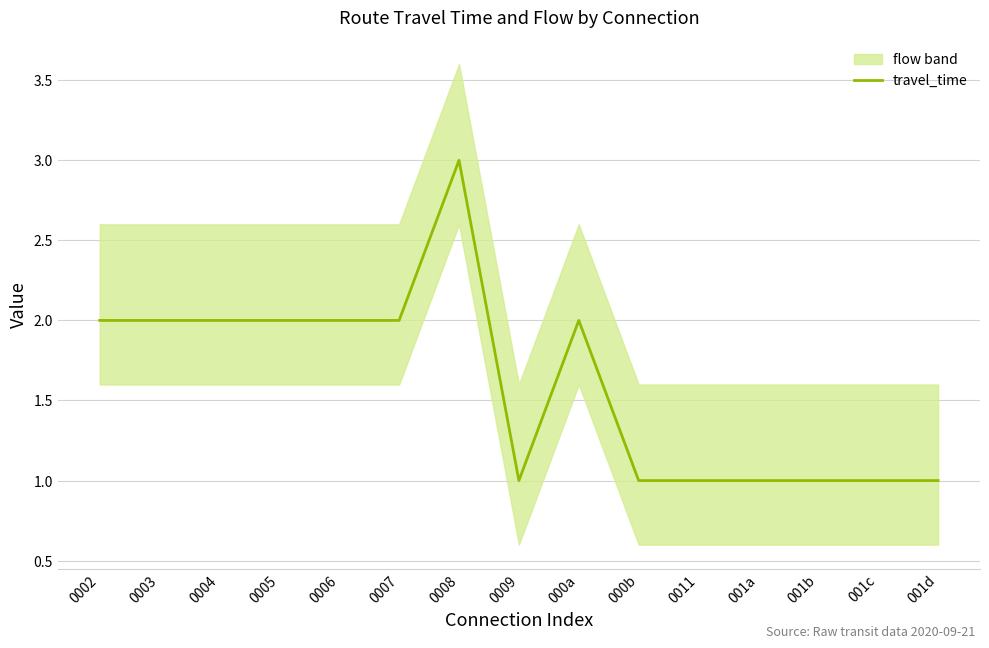

List the labels in order of value, smallest first.

0009, 000b, 0011, 001a, 001b, 001c, 001d, 0002, 0003, 0004, 0005, 0006, 0007, 000a, 0008